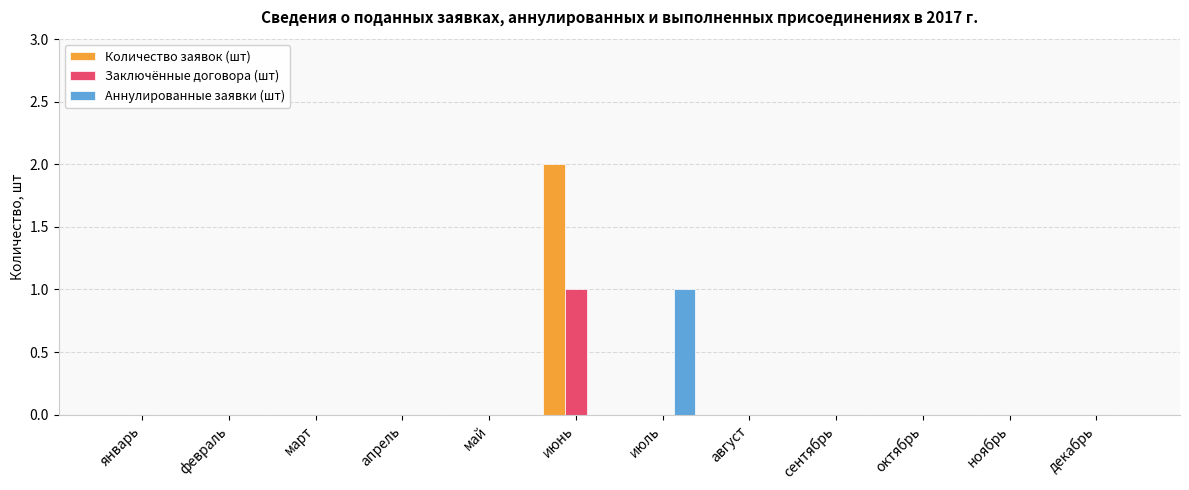

What are all the series names shown in the legend?

Количество заявок (шт), Заключённые договора (шт), Аннулированные заявки (шт)